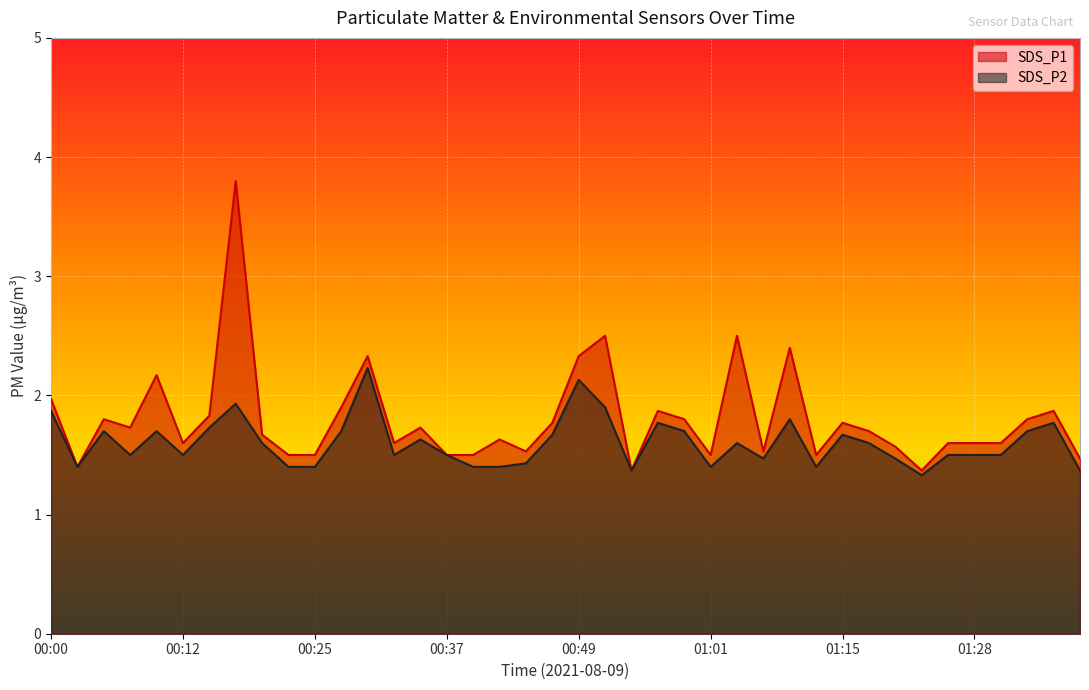

True or false: SDS_P2 has a value of 2.0 at 01:31.

False